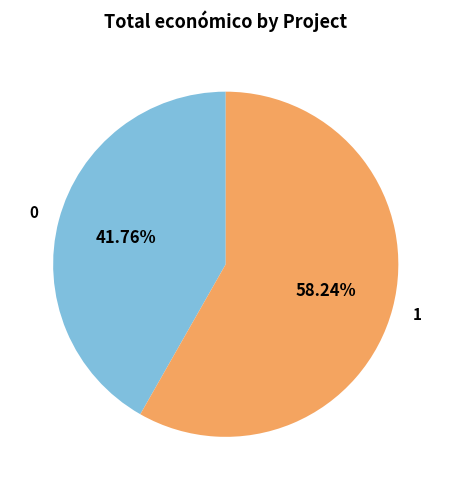

Is there any slice that represents more than half of the pie?

Yes